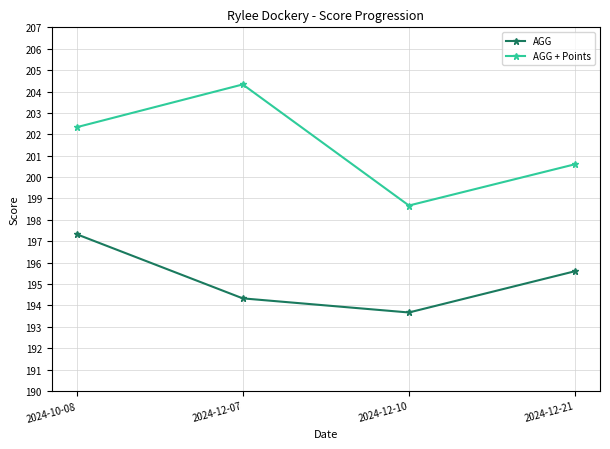

True or false: AGG has a value of 193.7 at 2024-12-10.

True